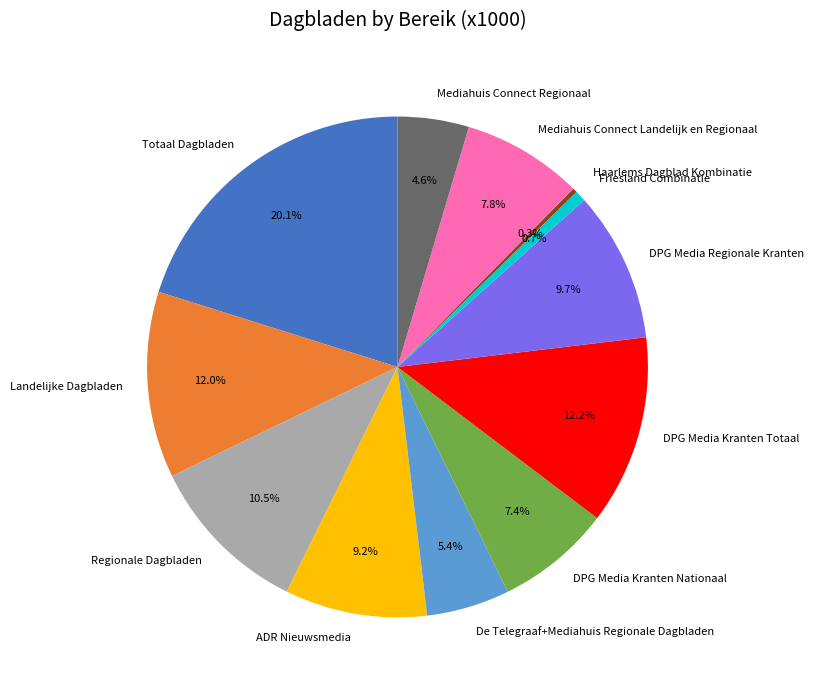

Which has a higher value, DPG Media Kranten Nationaal or Mediahuis Connect Regionaal?

DPG Media Kranten Nationaal